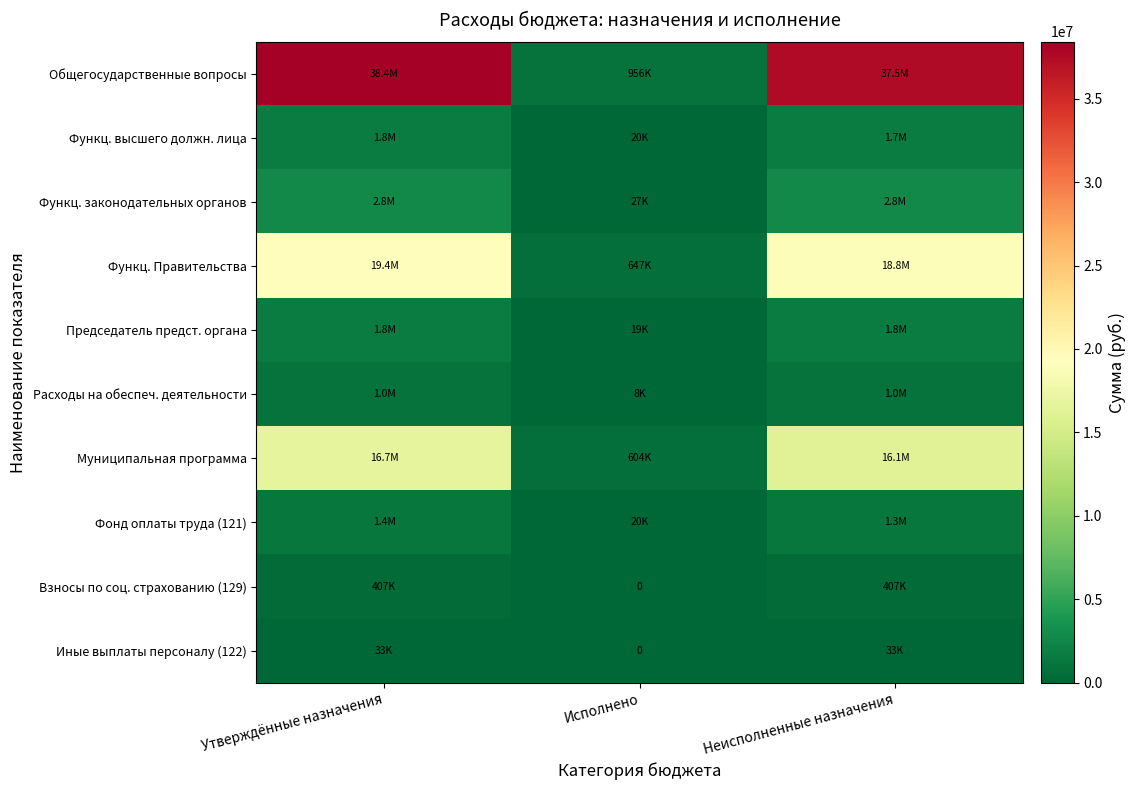

What is the sum of the Функц. Правительства values at Утверждённые назначения and Исполнено?

20091503.6